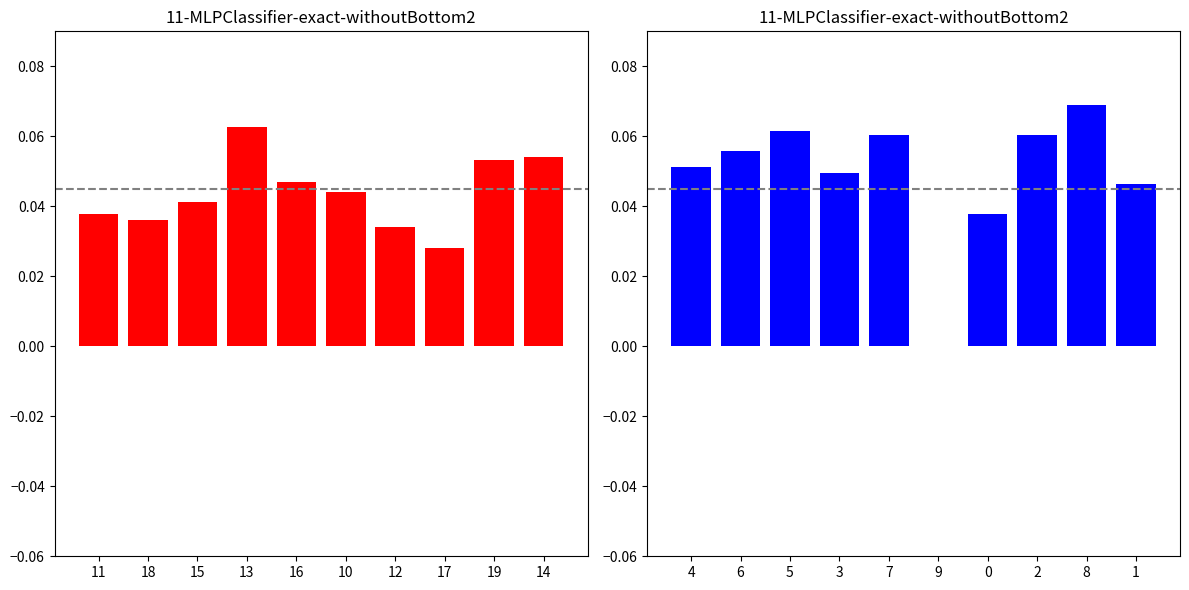

How many col_4 (left) values are between 0 and 1?

10